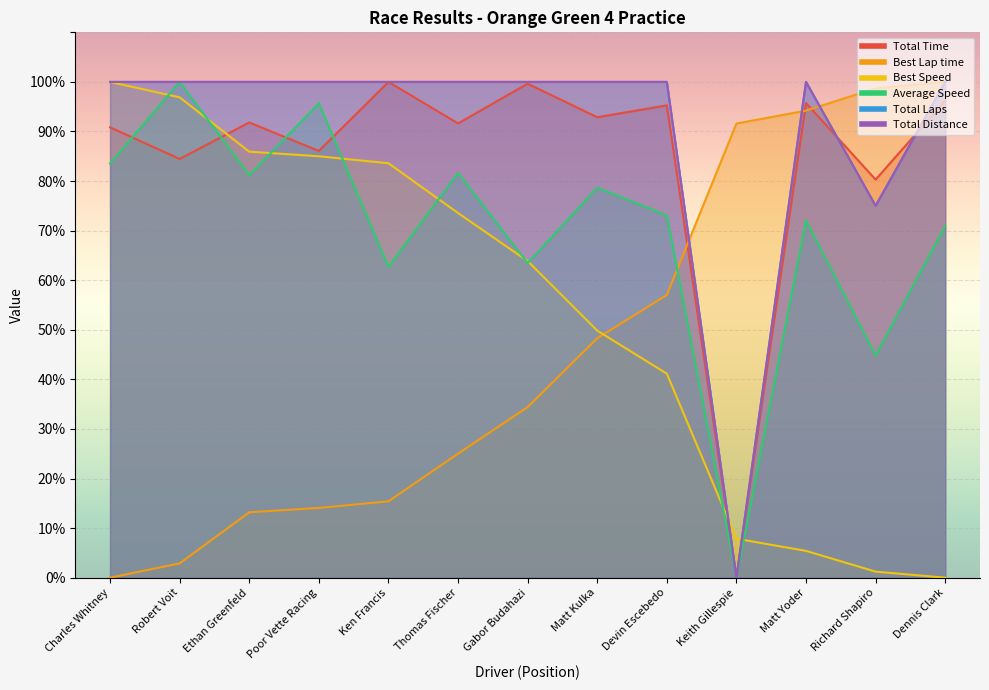

Which series changed the most between Gabor Budahazi and Matt Kulka?

Average Speed